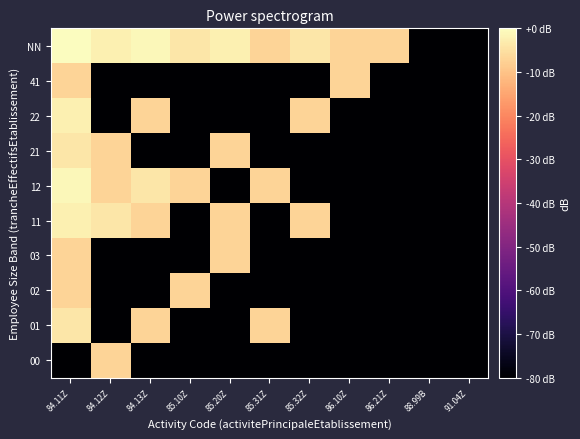

What is the minimum value shown in the chart?

-80.0